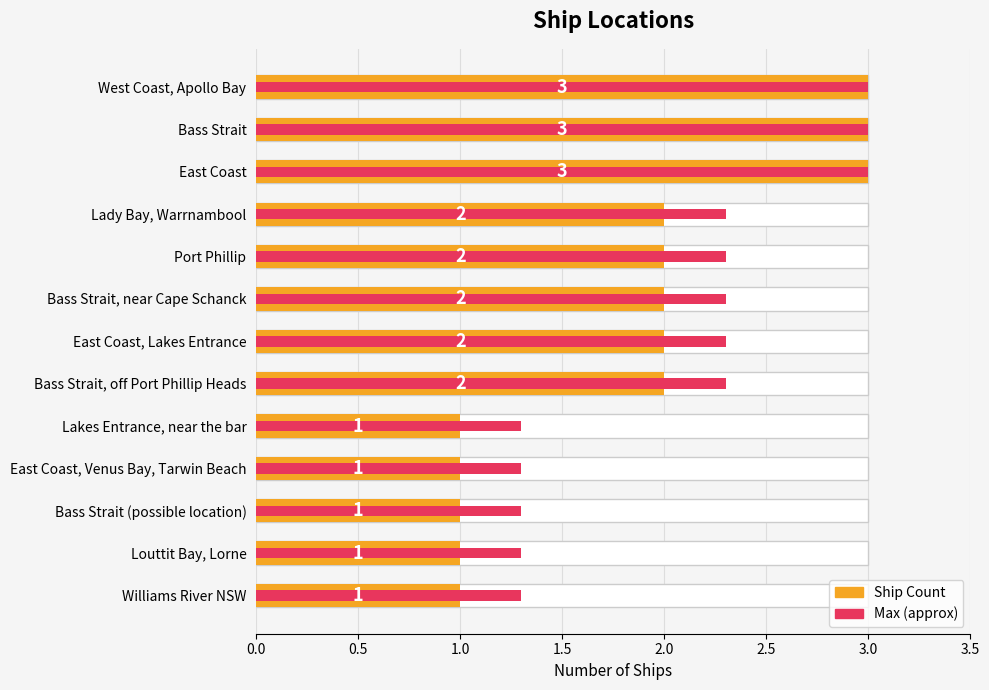

Does the chart contain any negative values?

No